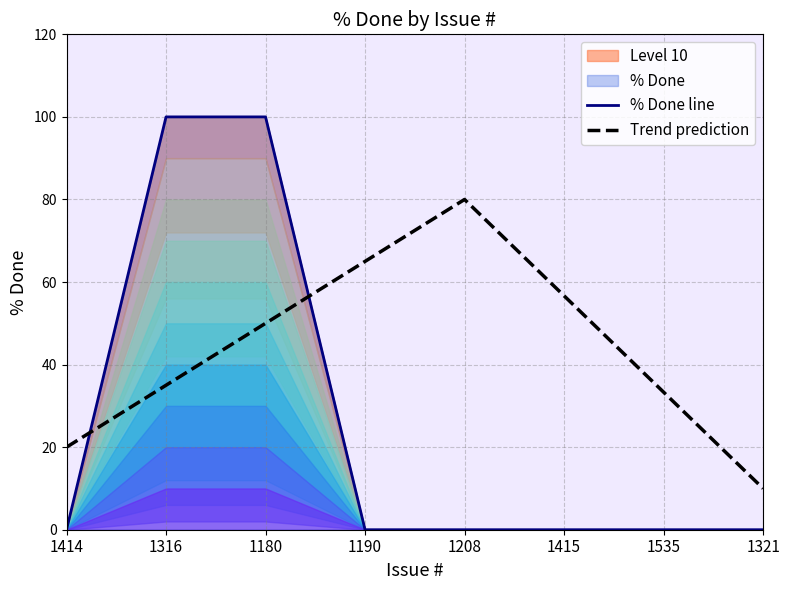

Reading left to right, what are all the values shown in this chart?

% Done line: 0.0	100.0	100.0	0.0	0.0	0.0	0.0	0.0
Trend prediction: 20.0	35.0	50.0	65.0	80.0	56.7	33.3	10.0